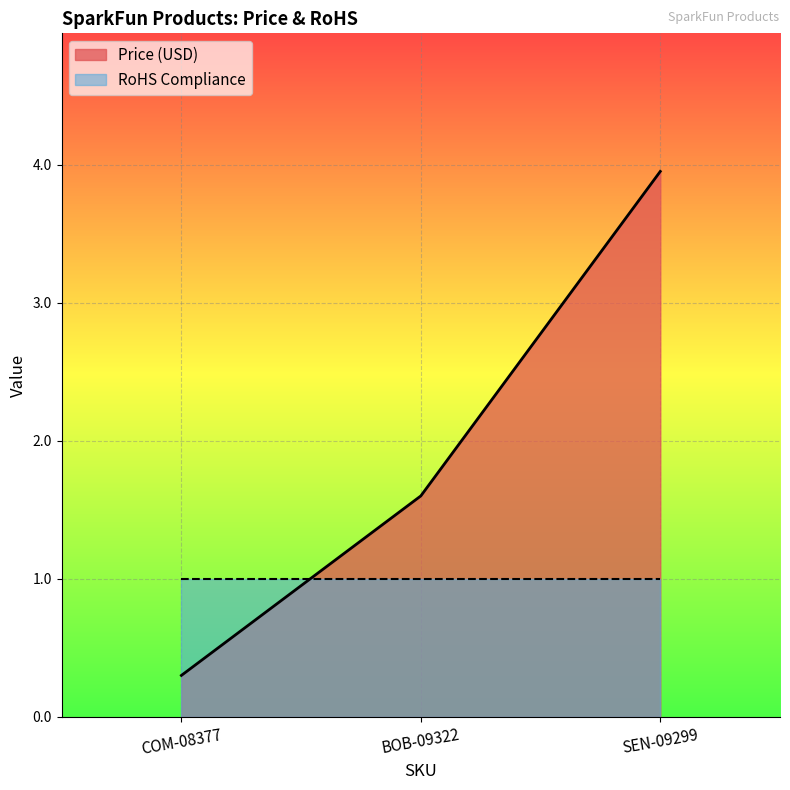

How many distinct data groups are displayed?

2